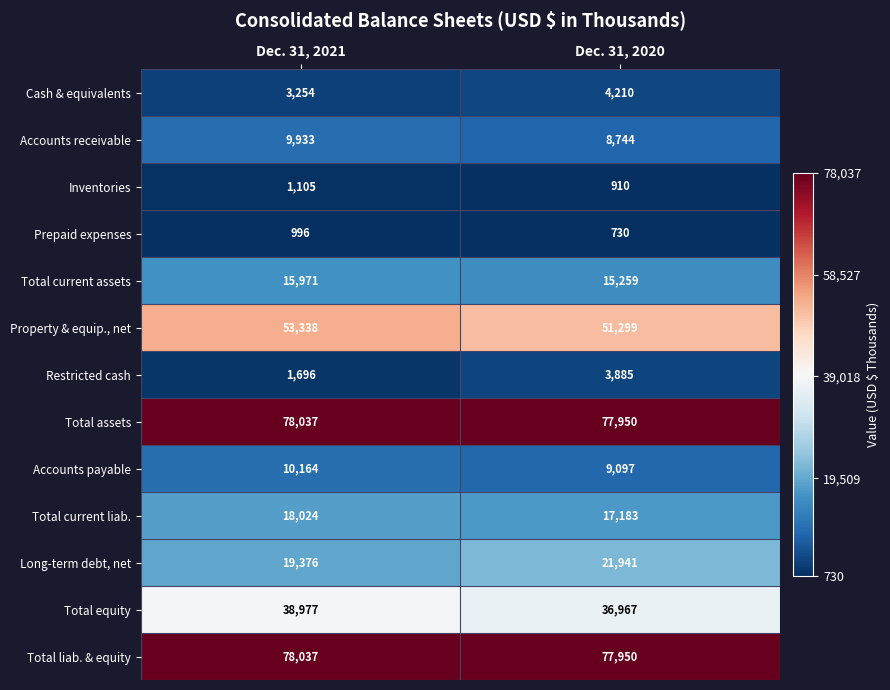

Which label corresponds to the largest value in the chart?

Dec. 31, 2021